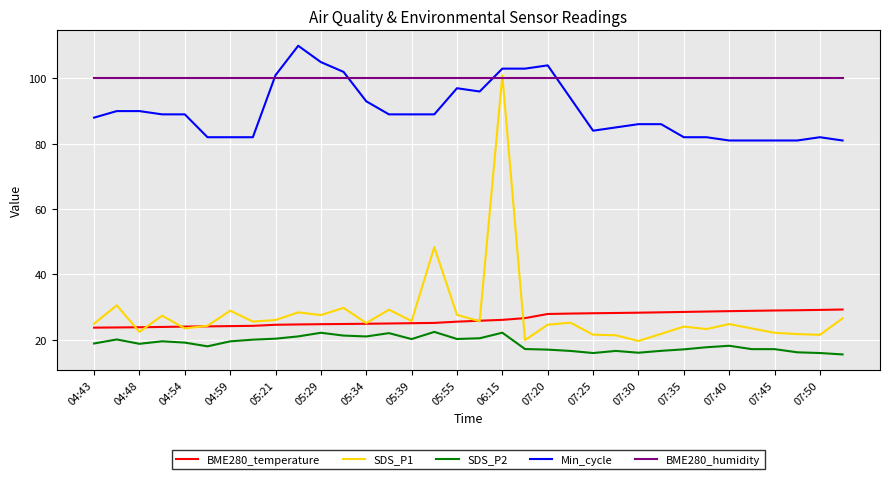

What are all the series names shown in the legend?

BME280_temperature, SDS_P1, SDS_P2, Min_cycle, BME280_humidity